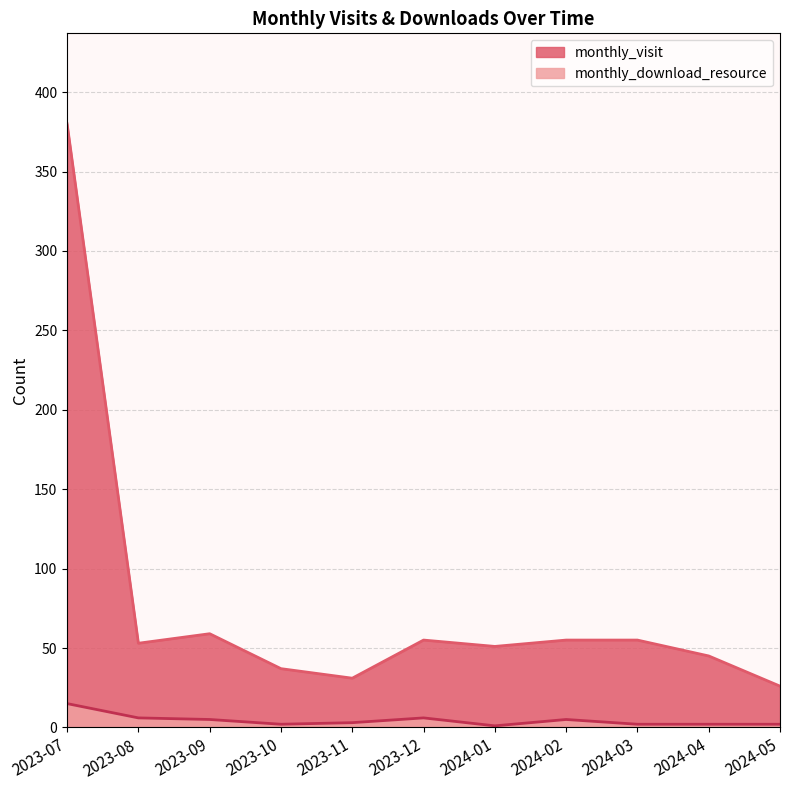

What are all the series names shown in the legend?

monthly_visit, monthly_download_resource